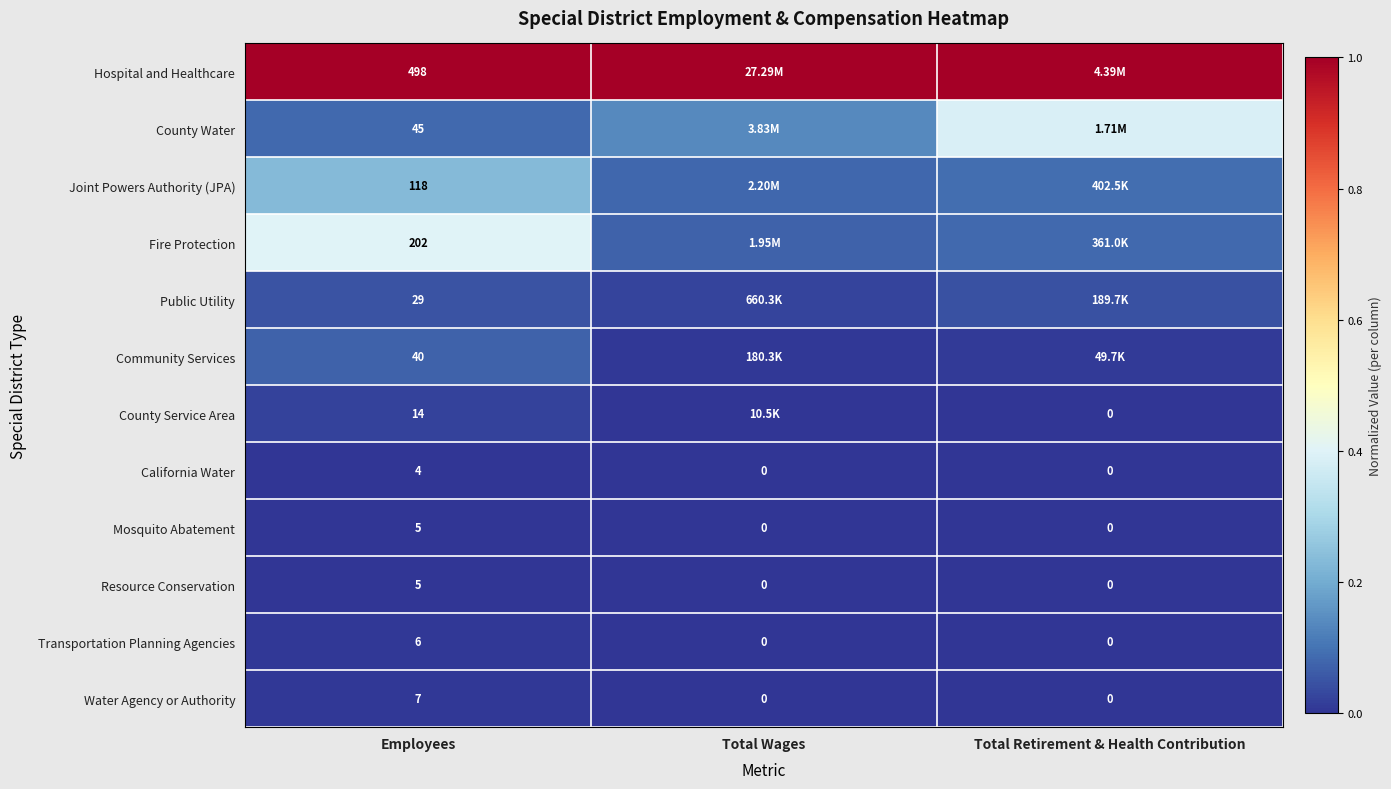

The value of Mosquito Abatement at Total Retirement & Health Contribution is 0.0. True or false?

True